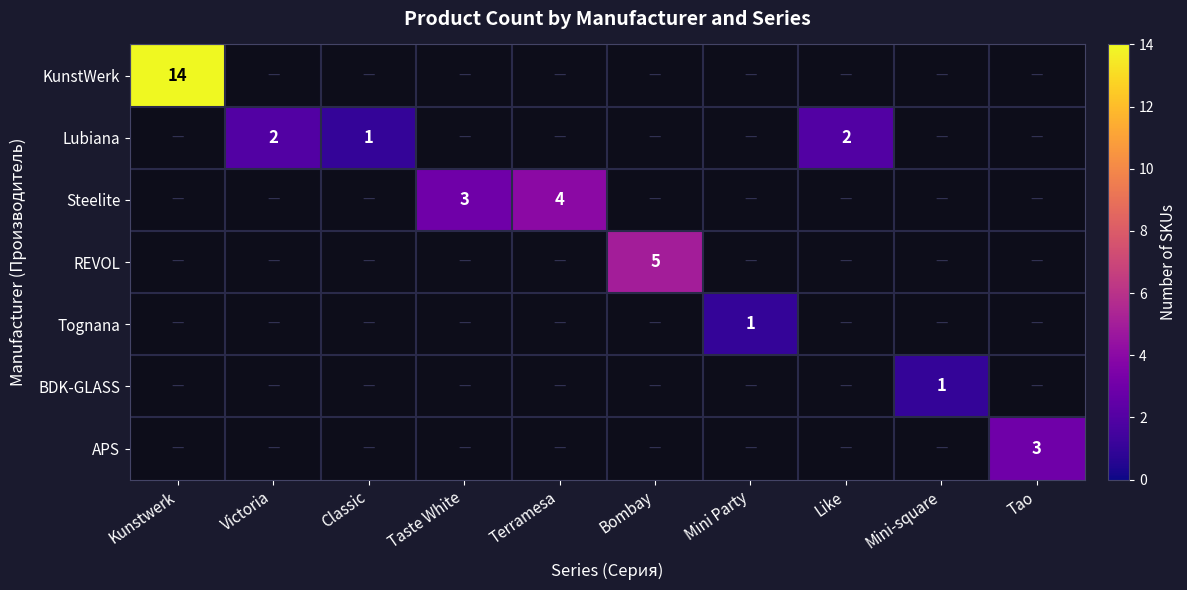

Is it true that REVOL equals 5 at Bombay?

True